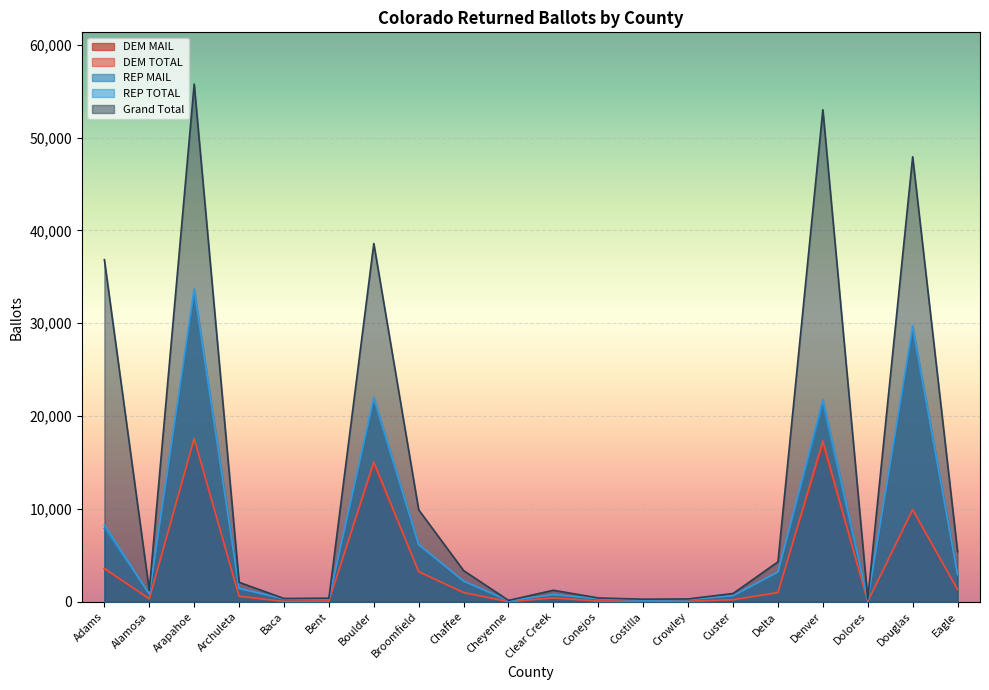

Between Dolores and Broomfield, which is larger?

Broomfield